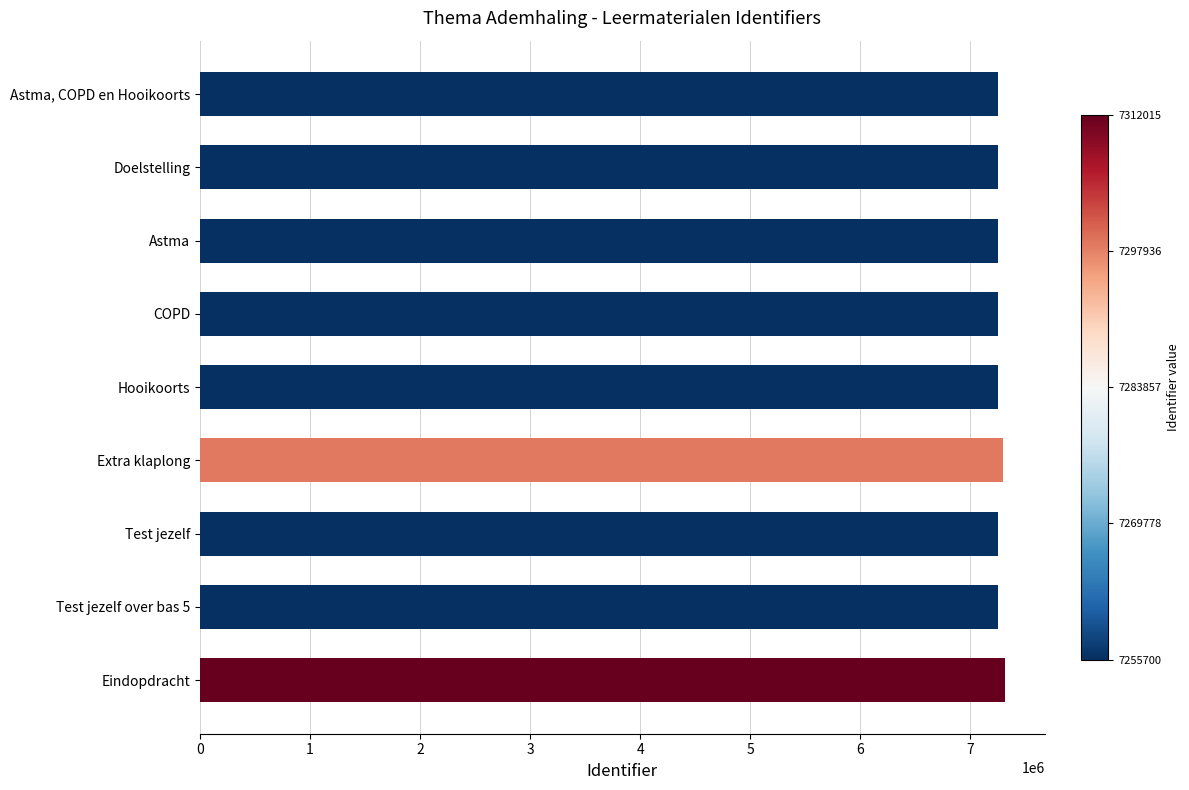

Approximately how many times larger is the value at COPD compared to Astma, COPD en Hooikoorts?

1.0